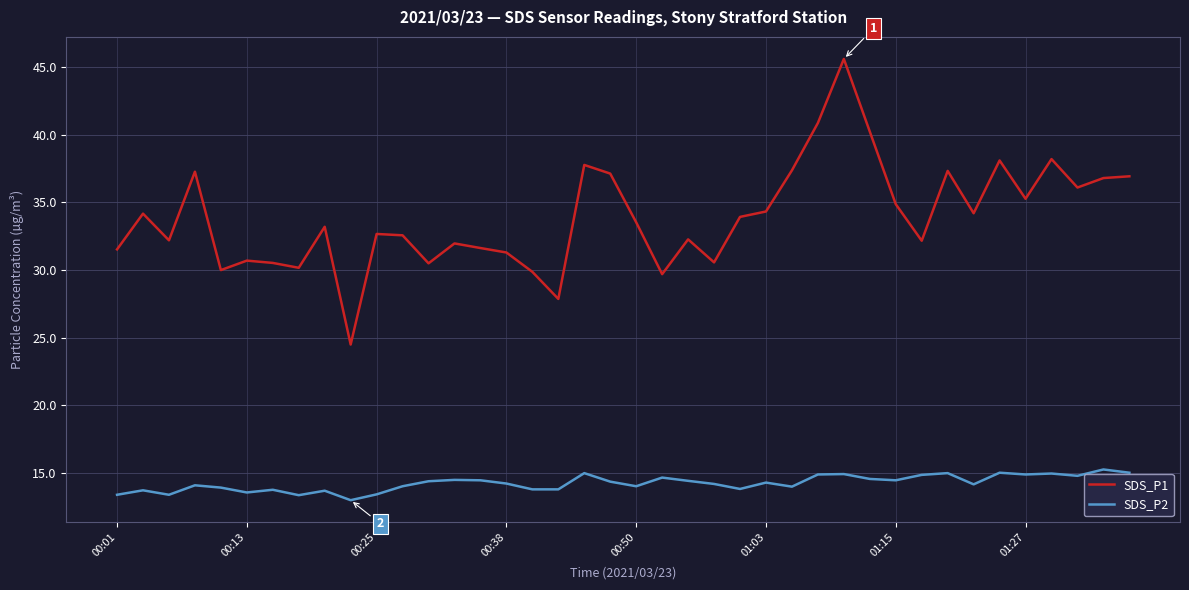

What is the difference between the maximum and minimum values in the SDS_P1 series?

21.1